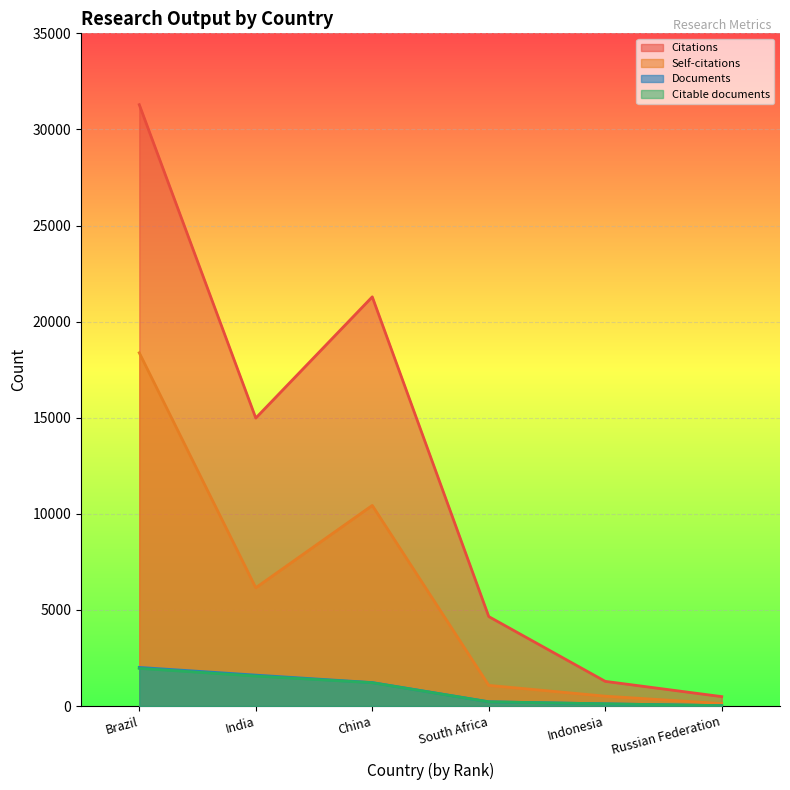

Which category has the highest value in the Citable documents series?

Brazil